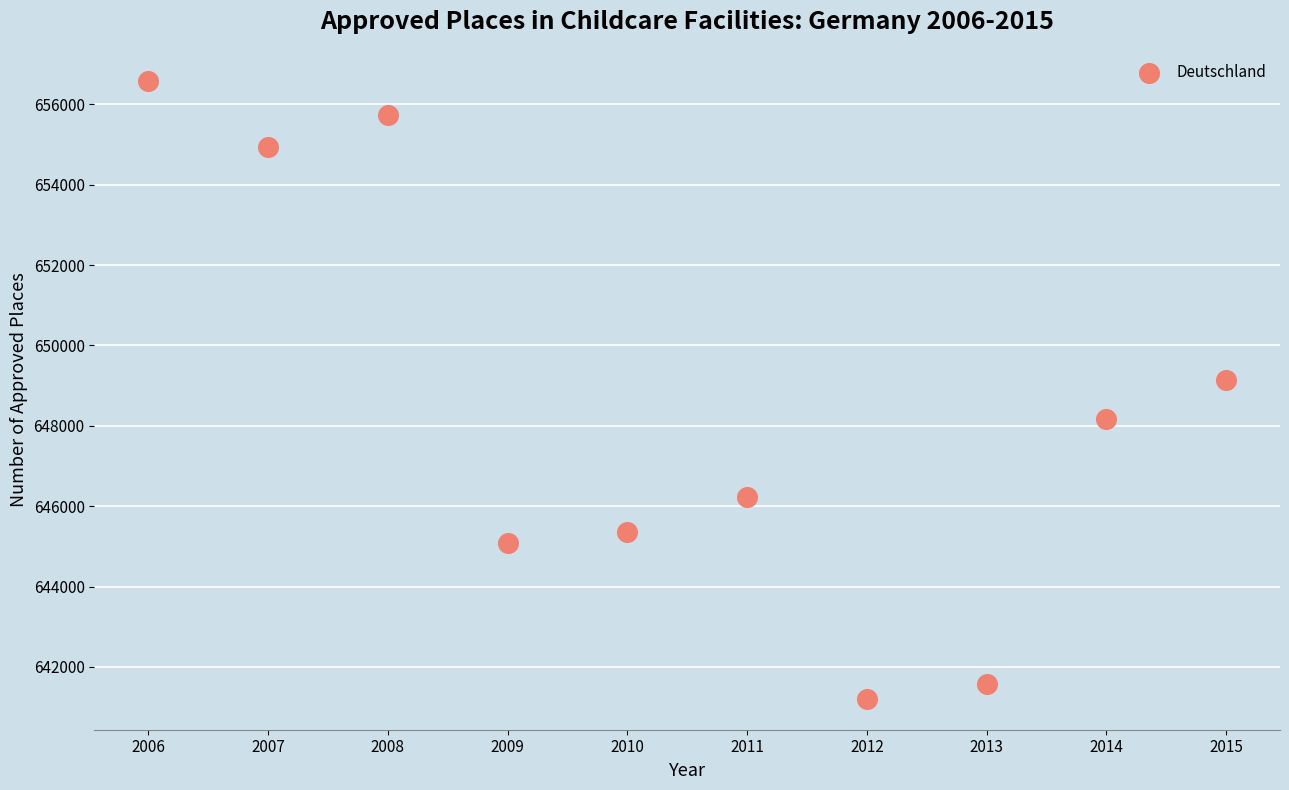

What is the range of X values (max minus min)?

9